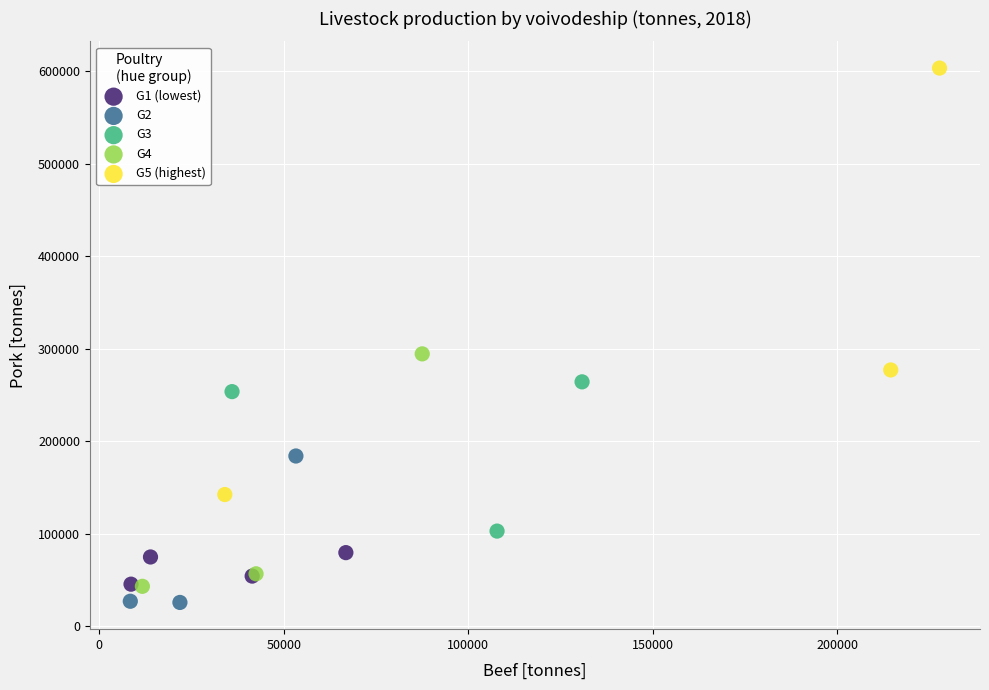

Which series has the largest Y range (max minus min)?

G5 (highest)